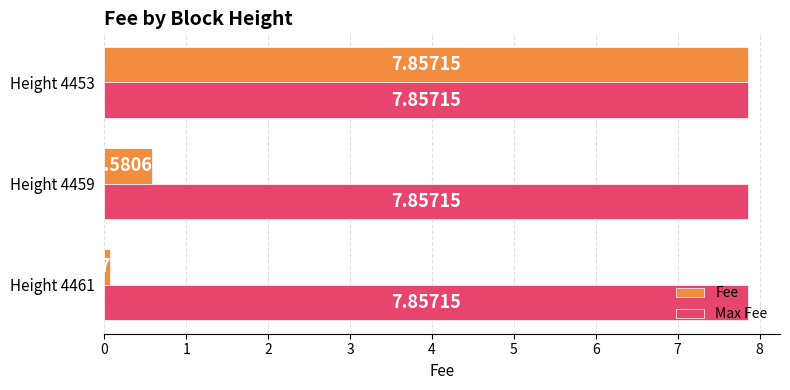

What is the average value of the Fee series?

2.8